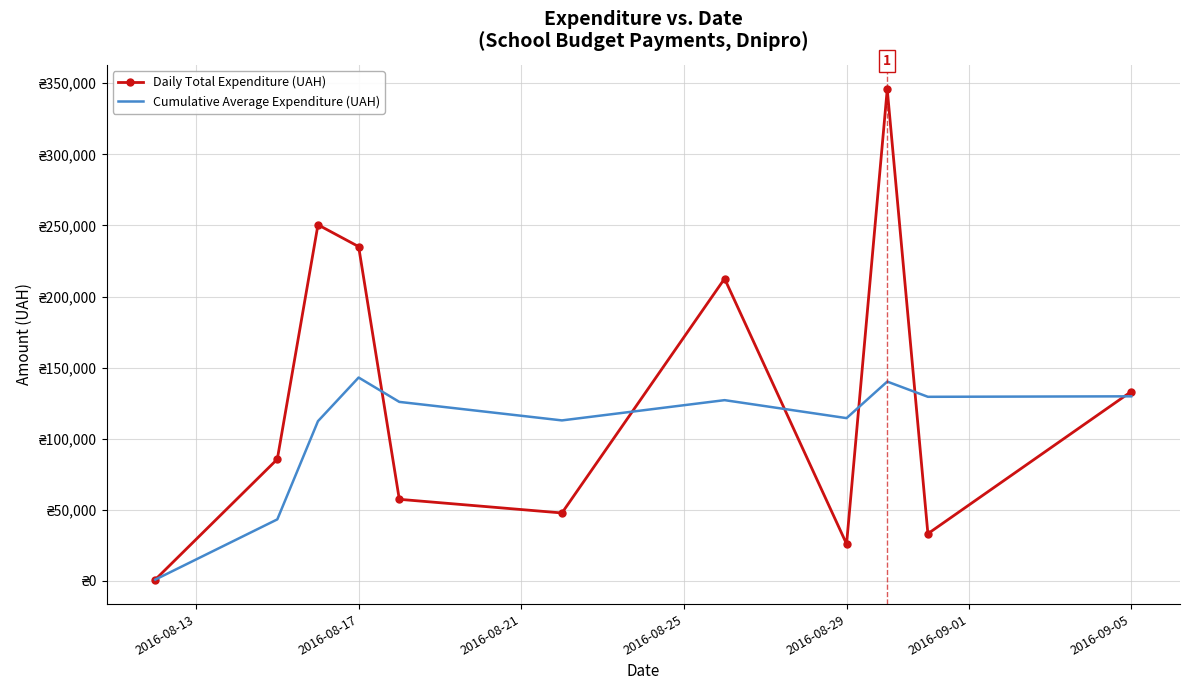

What is the highest value of the Cumulative Average Expenditure (UAH) series?

143056.7